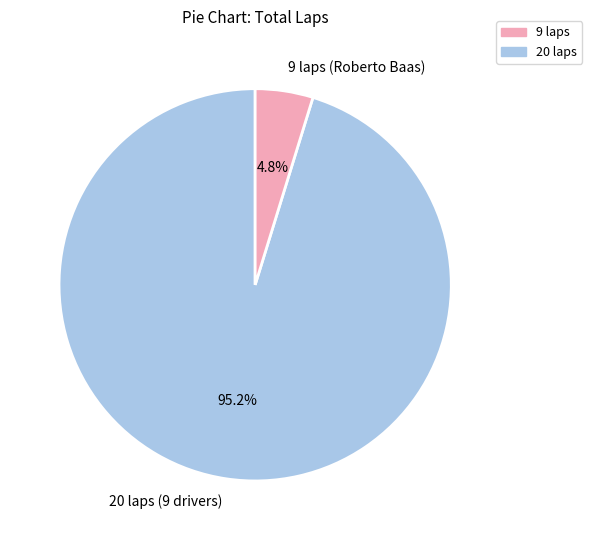

Does 9 laps (Roberto Baas) account for over 50% of the chart?

No